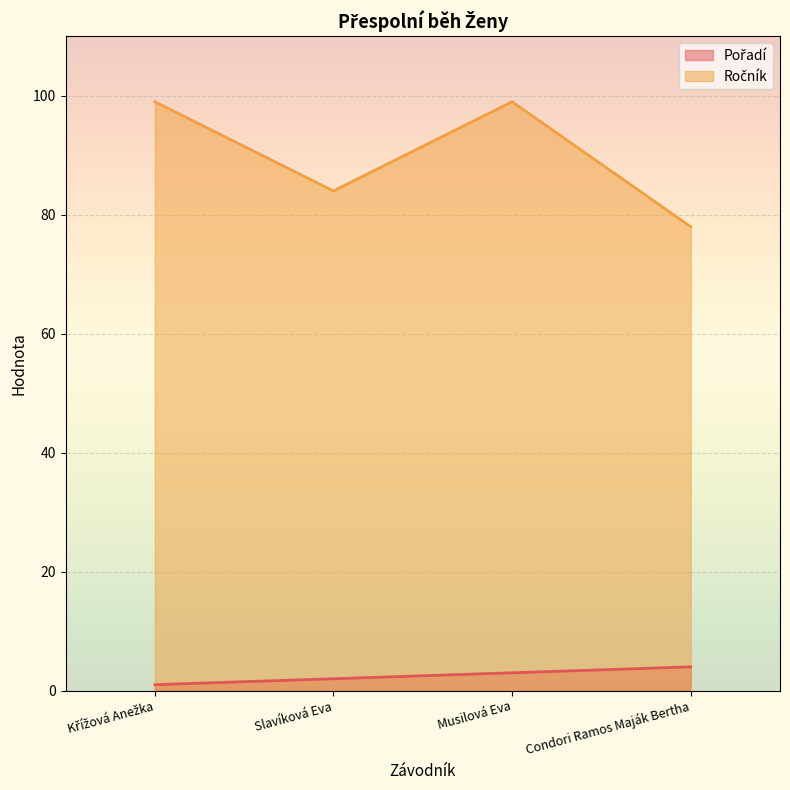

True or false: Pořadí has more than 1 points higher than both neighbors.

False